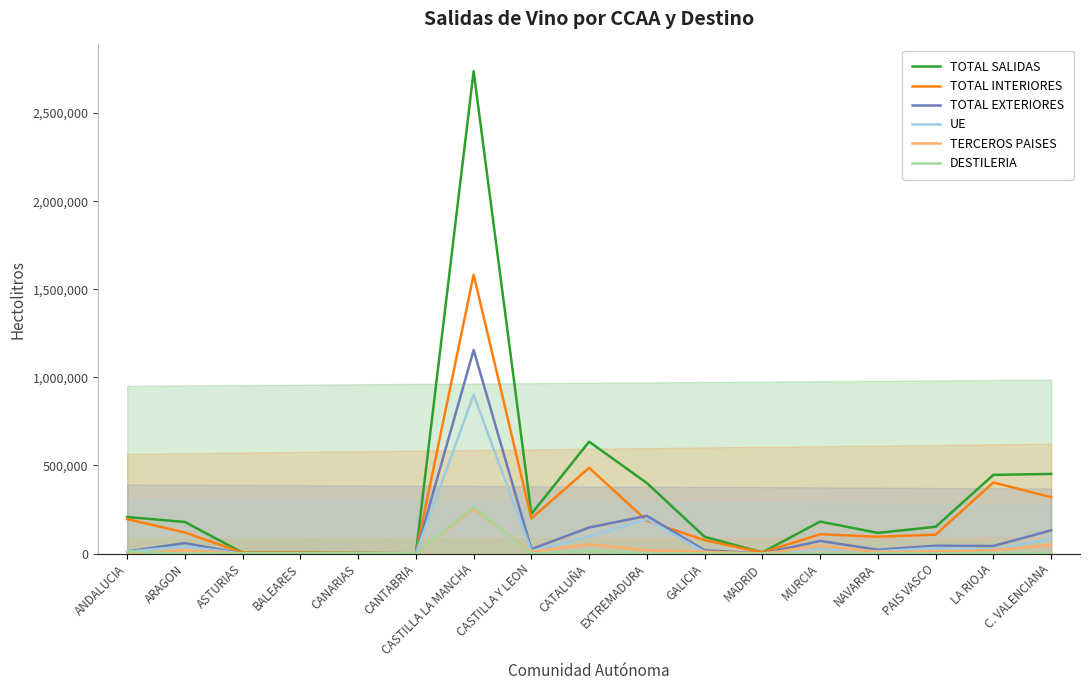

How many values in the DESTILERIA series exceed 257?

8